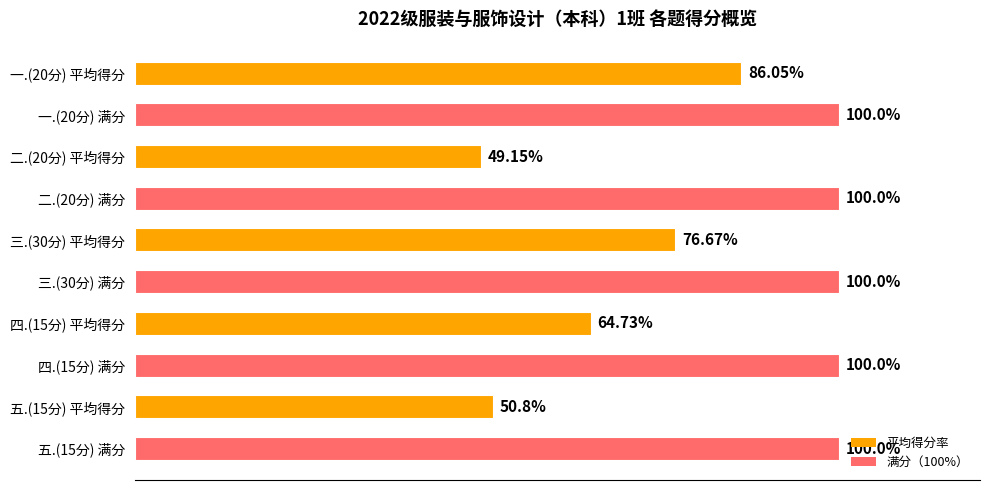

Which has a higher value, 四.(15分) 满分 or 一.(20分) 平均得分?

四.(15分) 满分